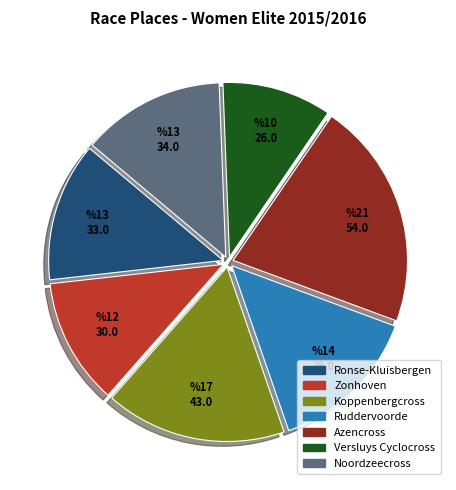

True or false: Azencross accounts for 13% of the total.

False